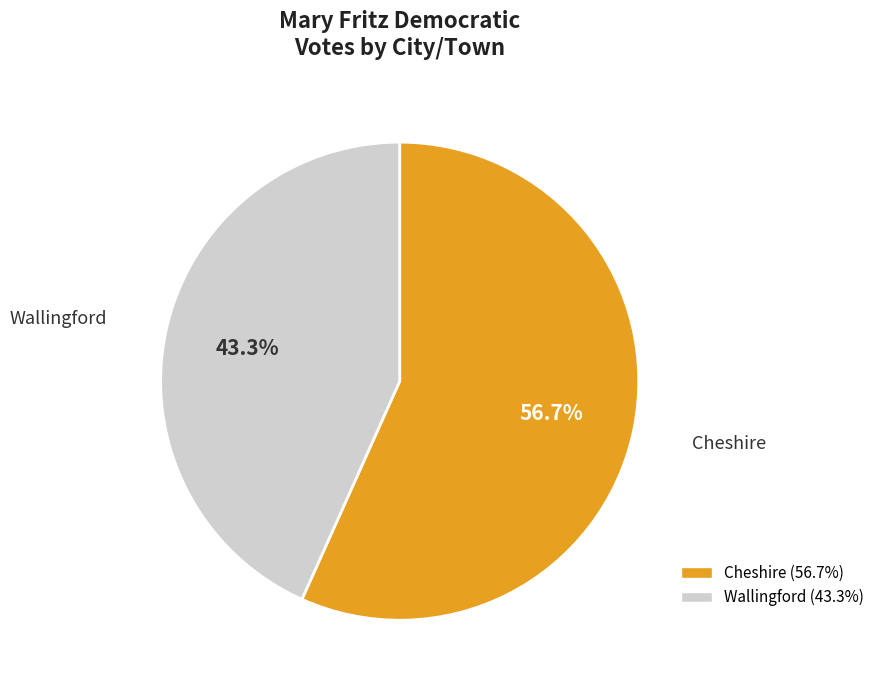

What percentage is the Cheshire slice, to the nearest percent?

57%